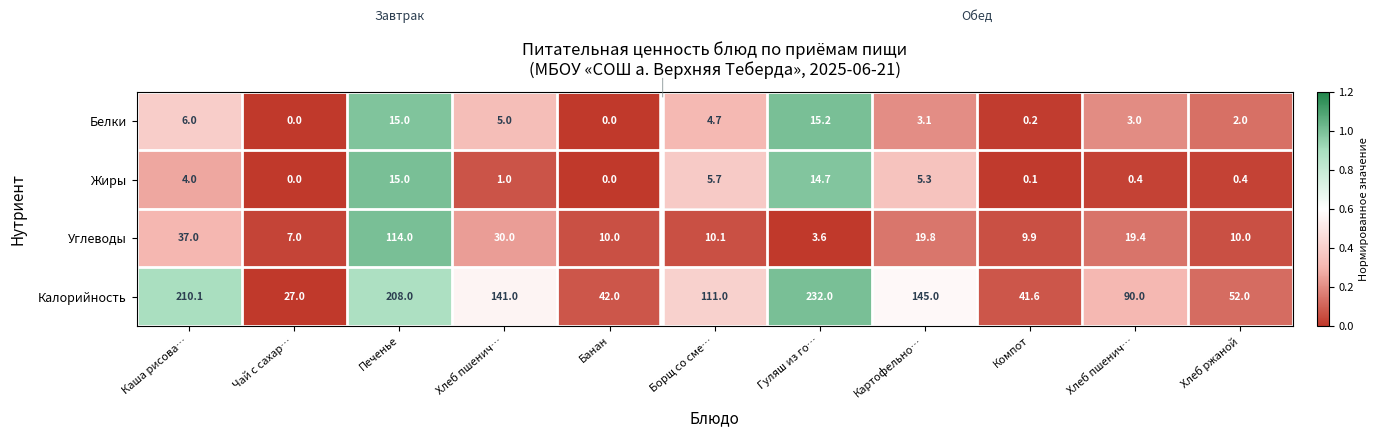

How many positive values does the Жиры series have?

9